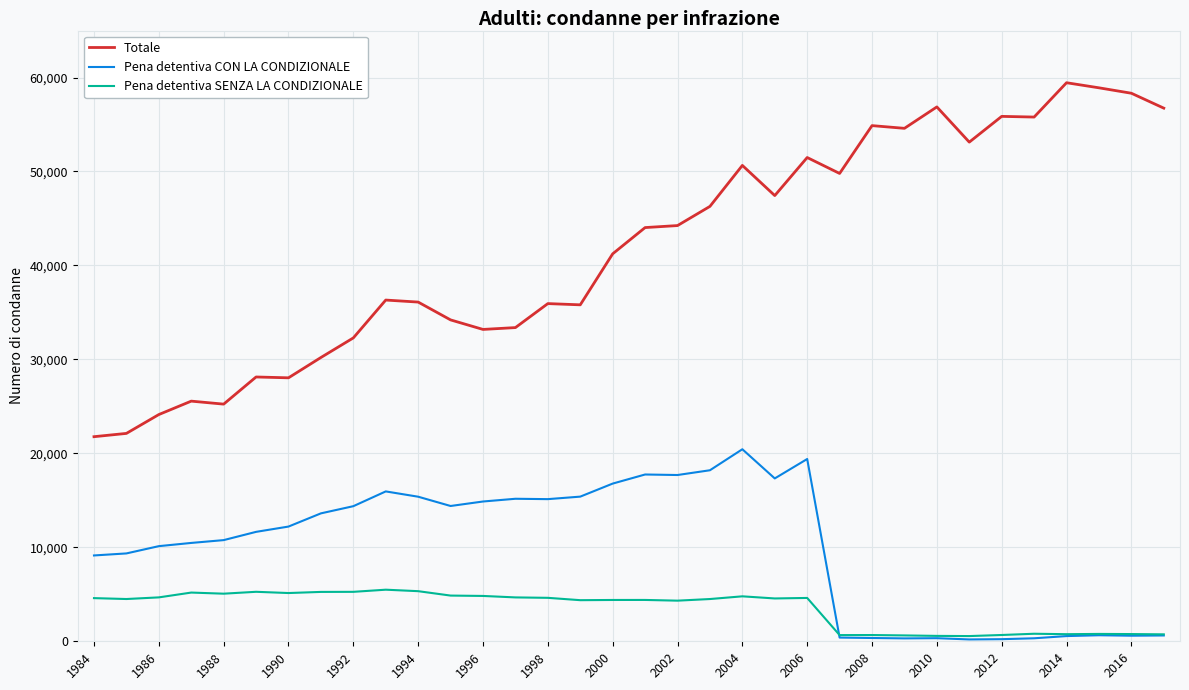

True or false: Pena detentiva CON LA CONDIZIONALE and Totale cross at least once.

False